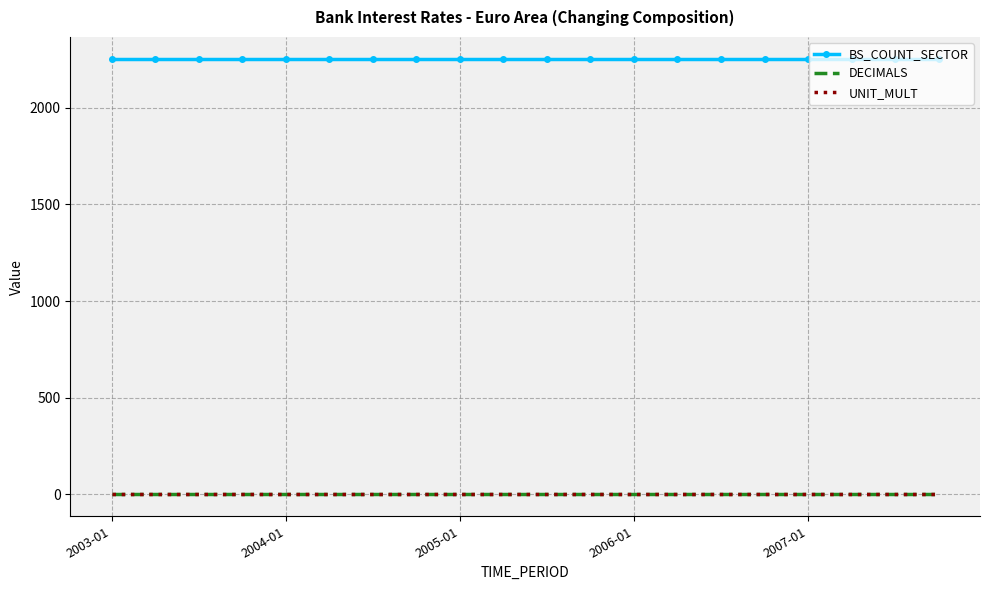

True or false: BS_COUNT_SECTOR and DECIMALS intersect in this chart.

False